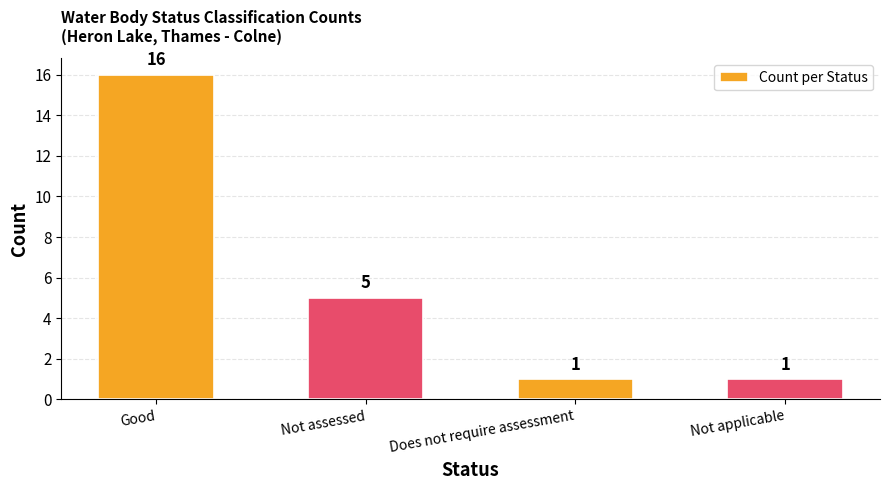

What is the sum of the values at Not assessed and Good?

21